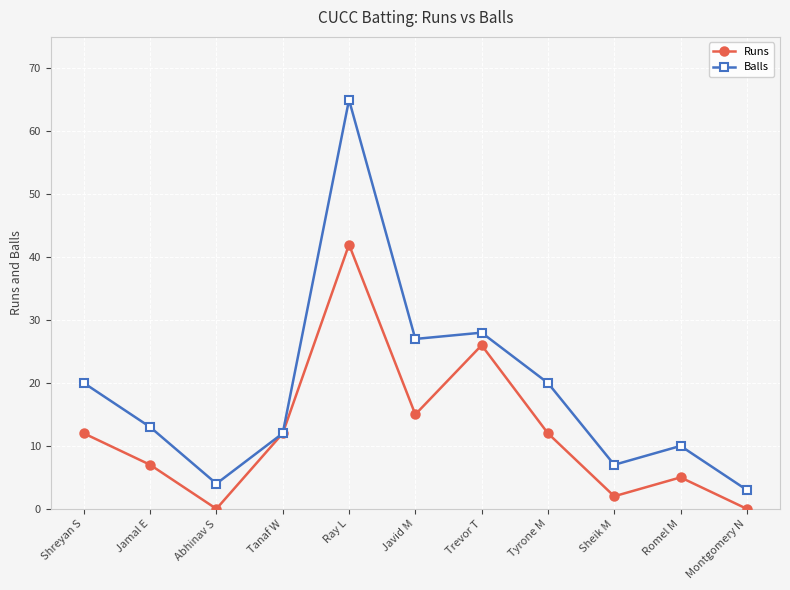

True or false: Balls has more than 0 points higher than both neighbors.

True